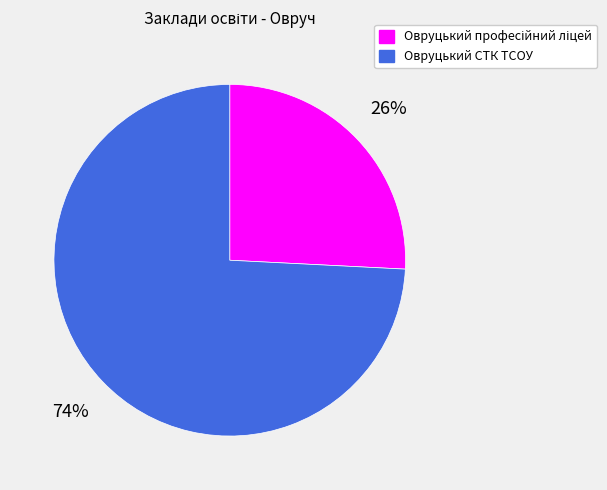

Which category accounts for the majority?

Овруцький СТК ТСОУ